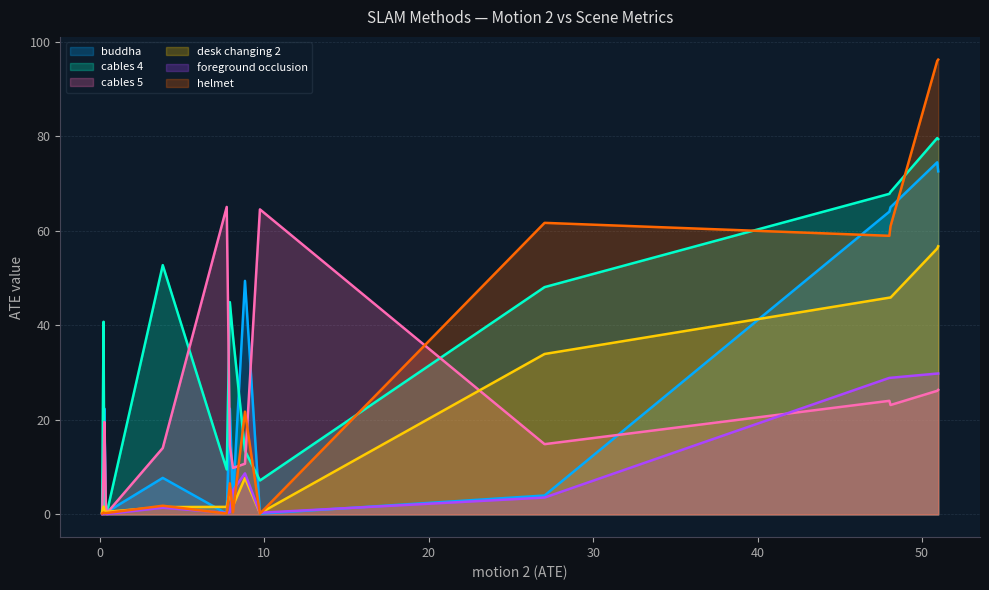

True or false: cables 4 has a value of 0.3 at fbadslam.

False